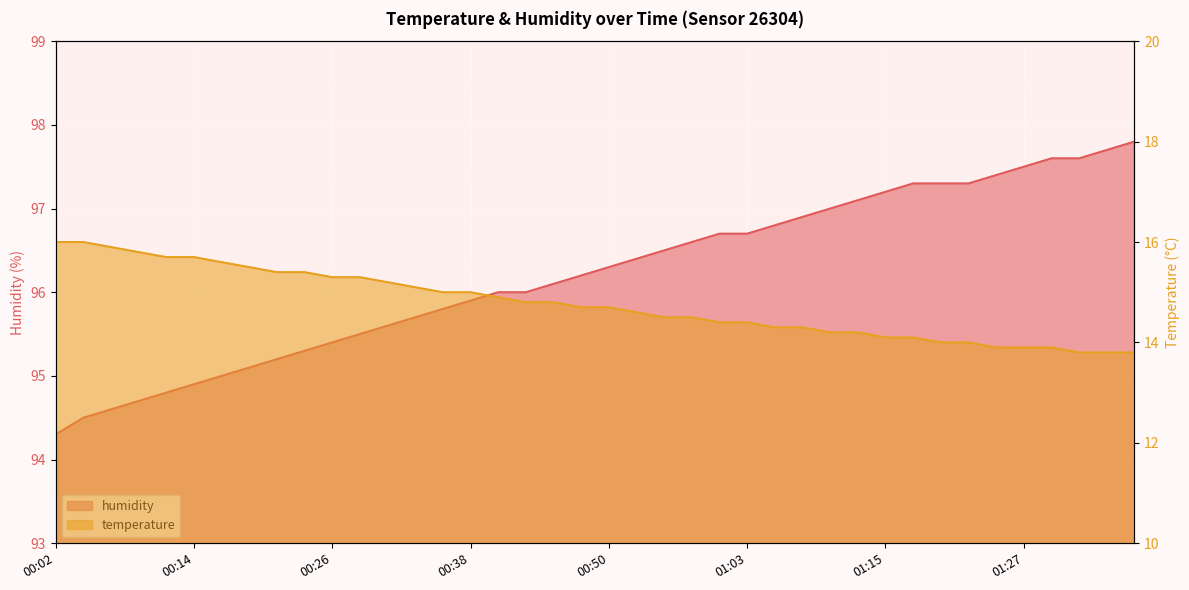

What is the spread (max minus min) of values at 01:27?

83.6